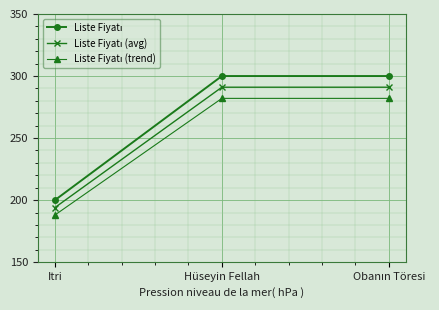

What is the total value across all series at Itri?

582